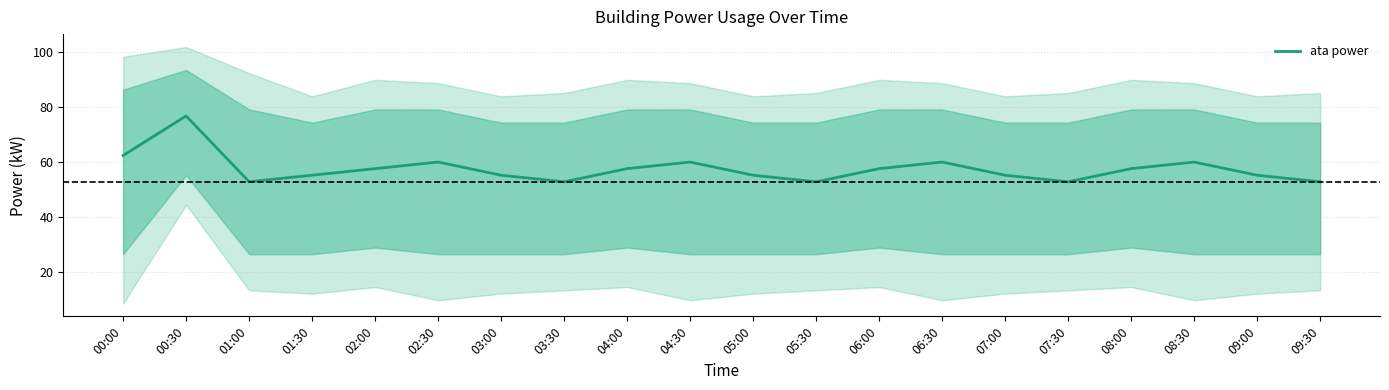

How many categories are shown in the chart?

20